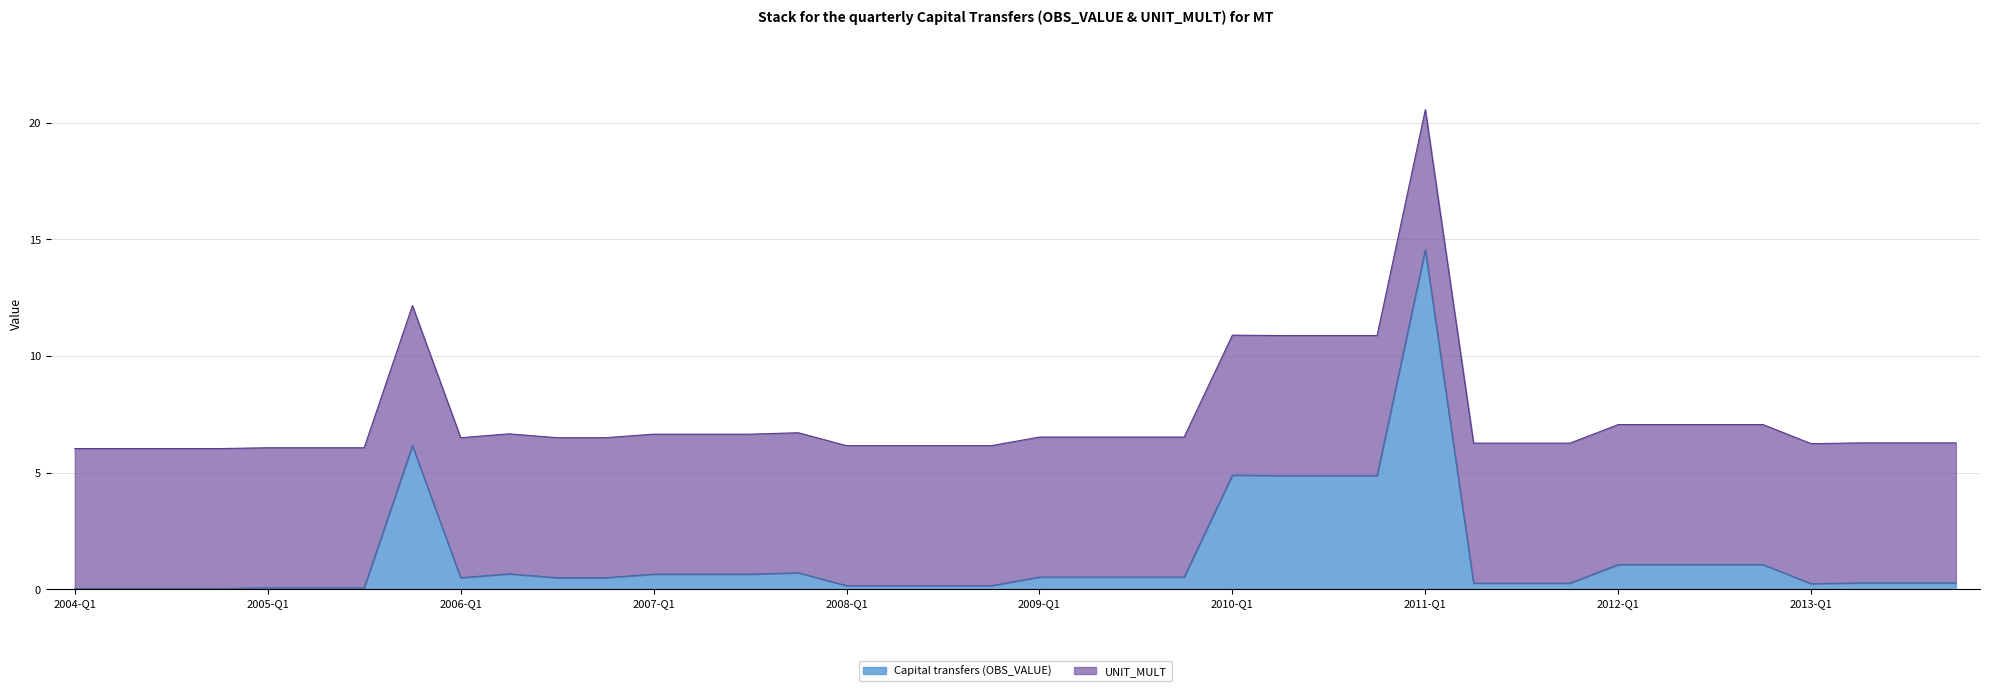

True or false: the data shows 2.3 at 2013-Q3.

False